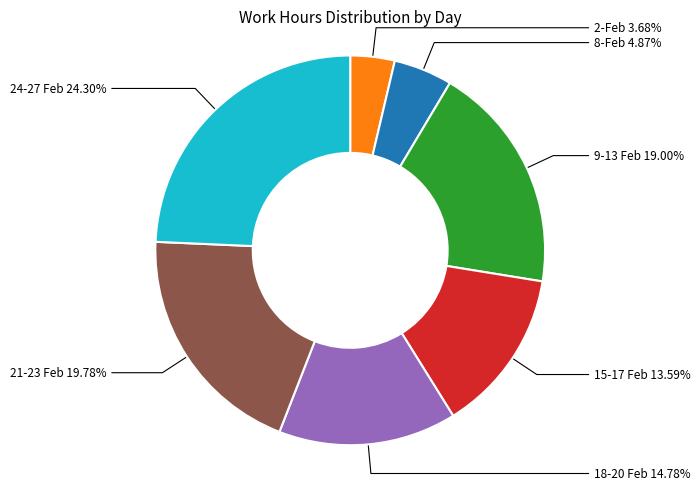

What is the ratio of the value at 2-Feb to the value at 8-Feb?

0.8